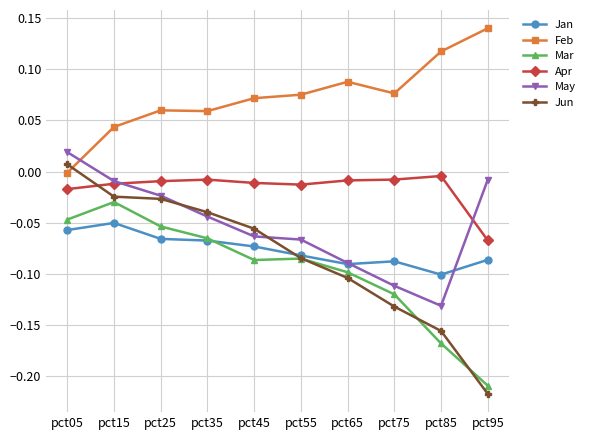

Between pct25 and pct75, which series saw the biggest shift?

Jun